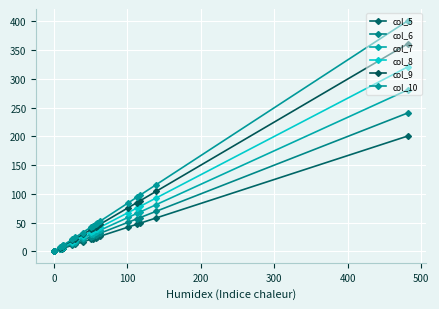

How many lines are shown in the chart?

6